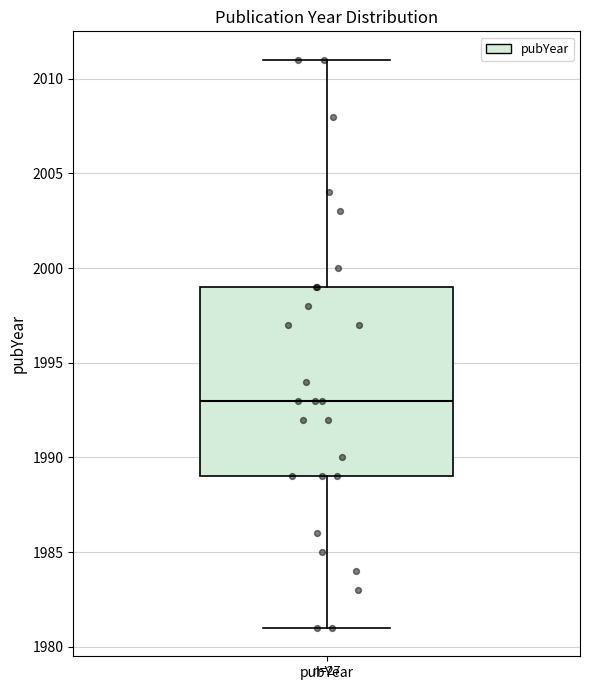

Read this box plot against the y-axis: the position of the median line, the range covered by the box, and the ends of both whiskers. The values are not printed on the chart, so give them approximately, as read against the axis.

median 1993, box 1989 to 1999, whiskers 1981 to 2011